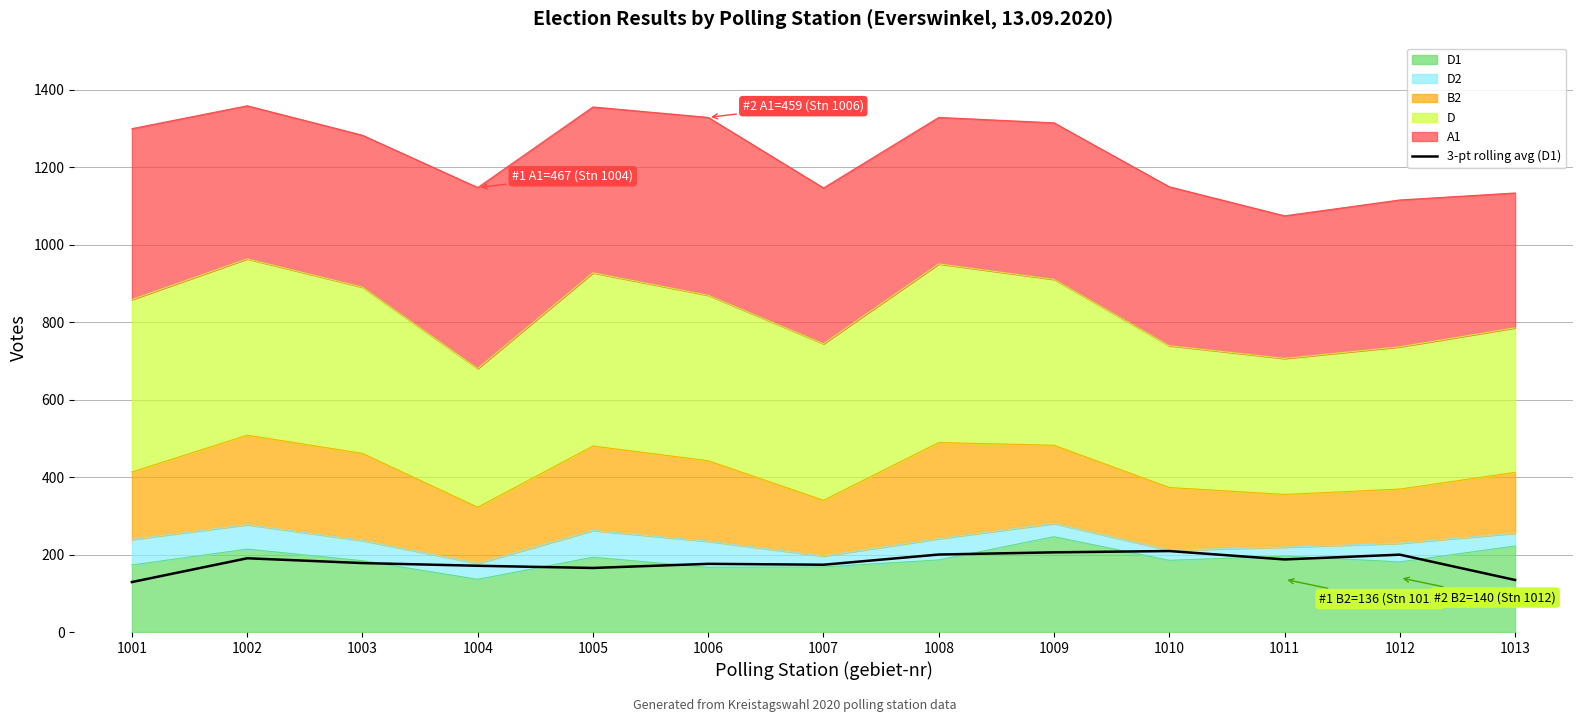

The value at 1007 is 173.7. True or false?

True